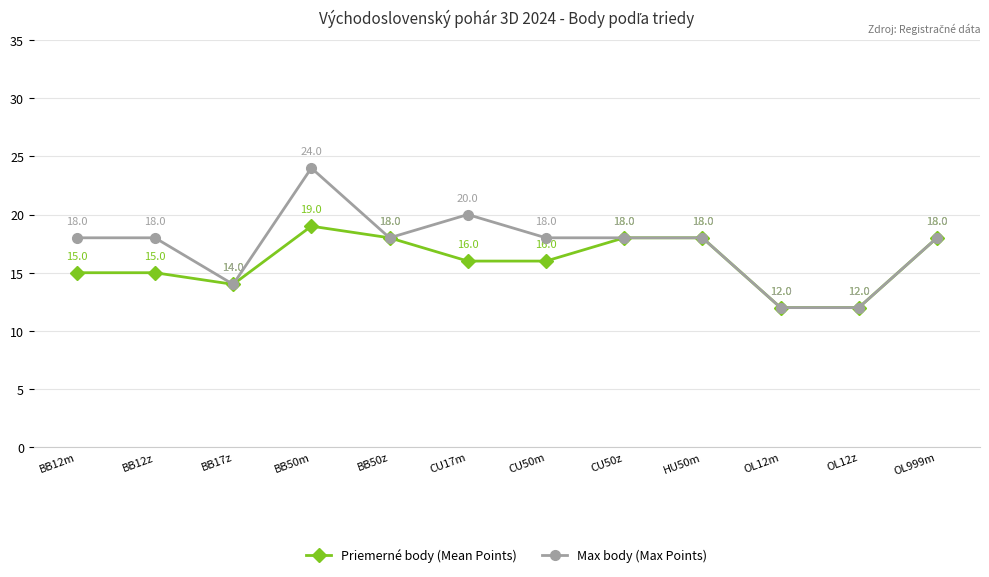

What is the average value of the Priemerné body (Mean Points) series?

16